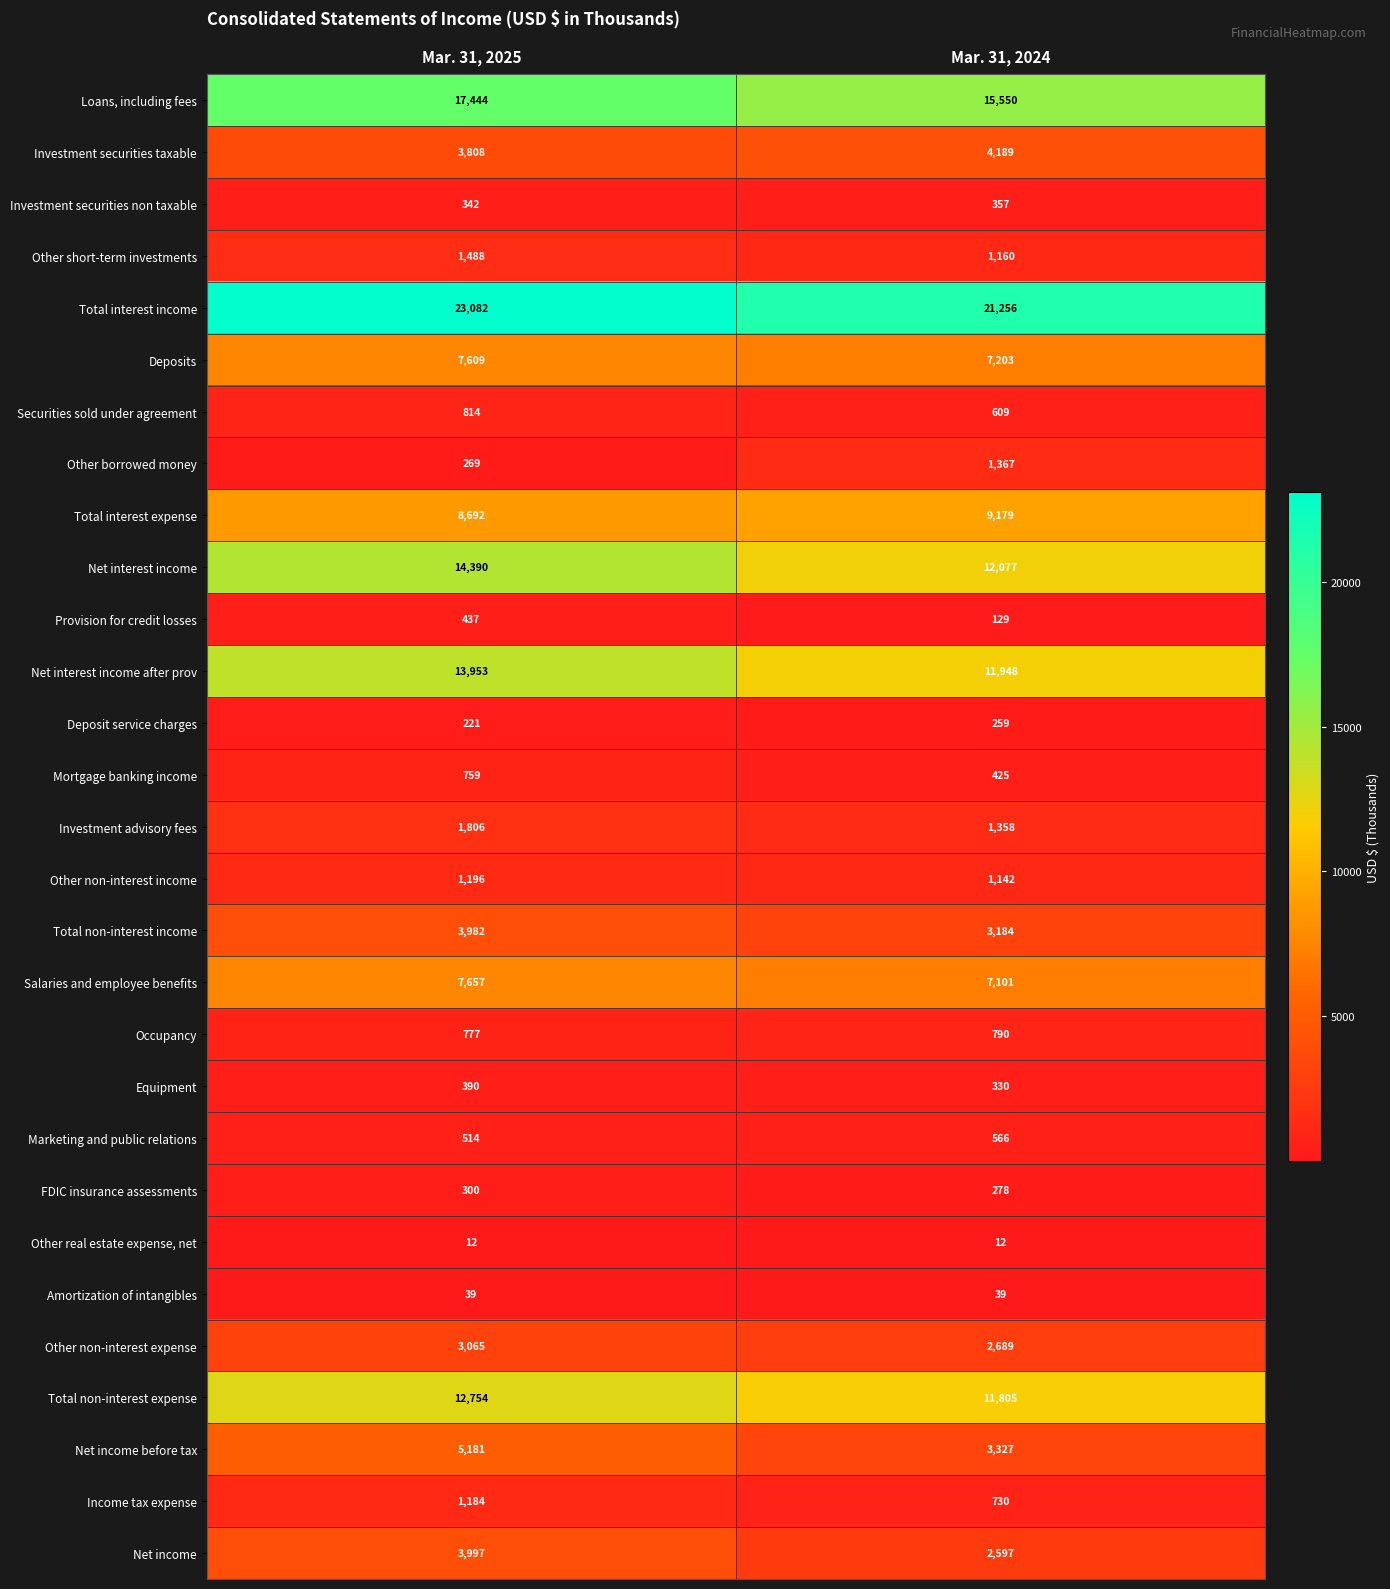

What is the sum of all Investment securities non taxable values?

699